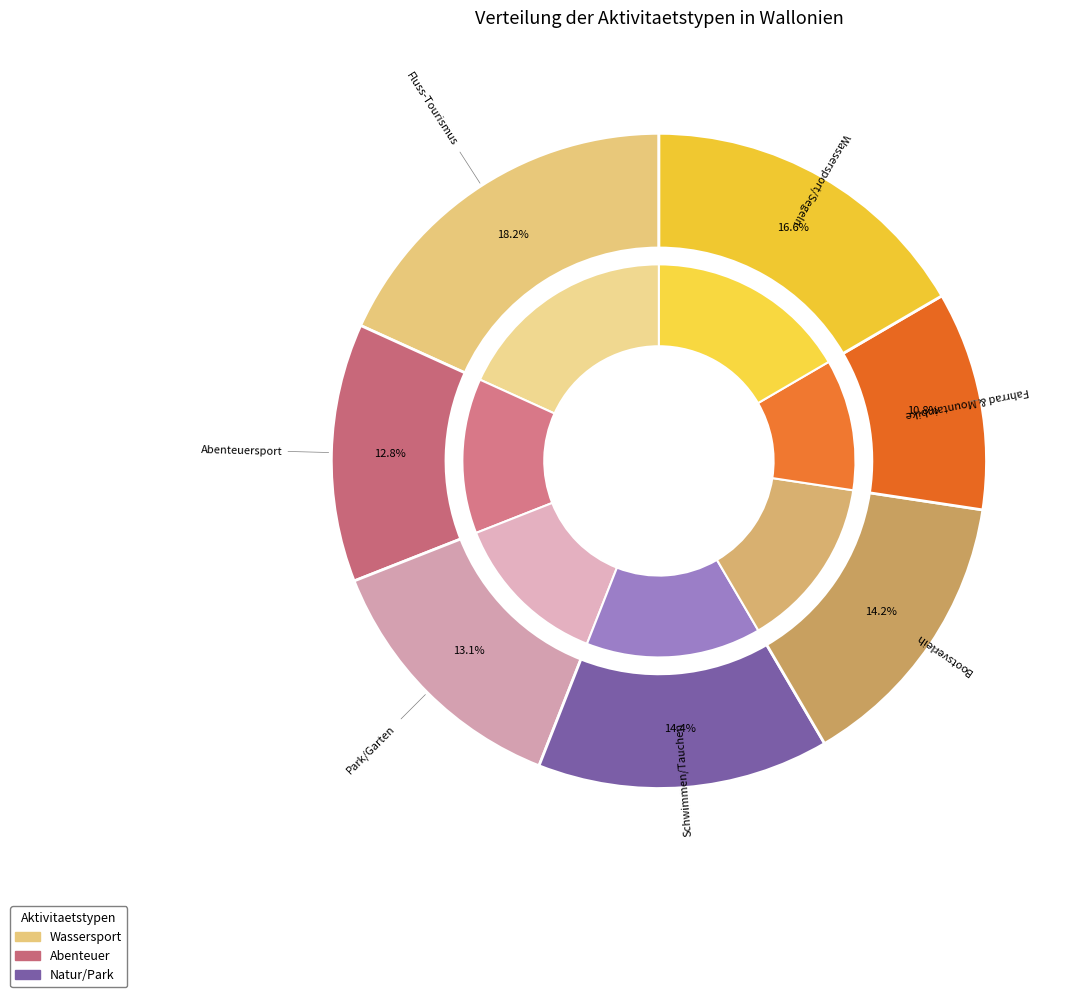

Approximately how many times larger is the value at Abenteuersport compared to Wassersport/Segeln?

0.8